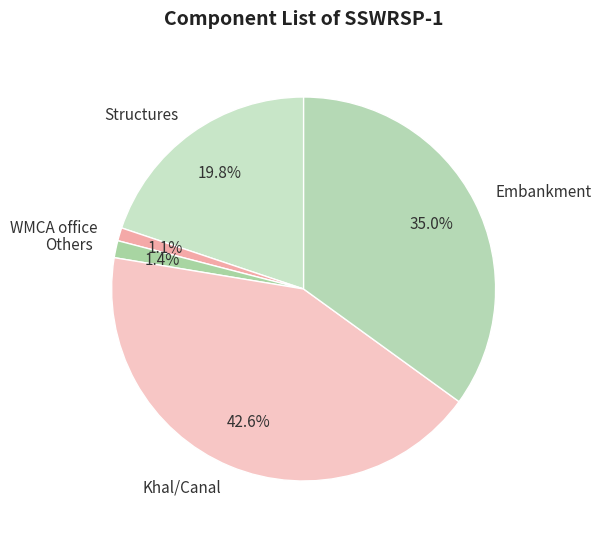

True or false: Others accounts for 11% of the total.

False